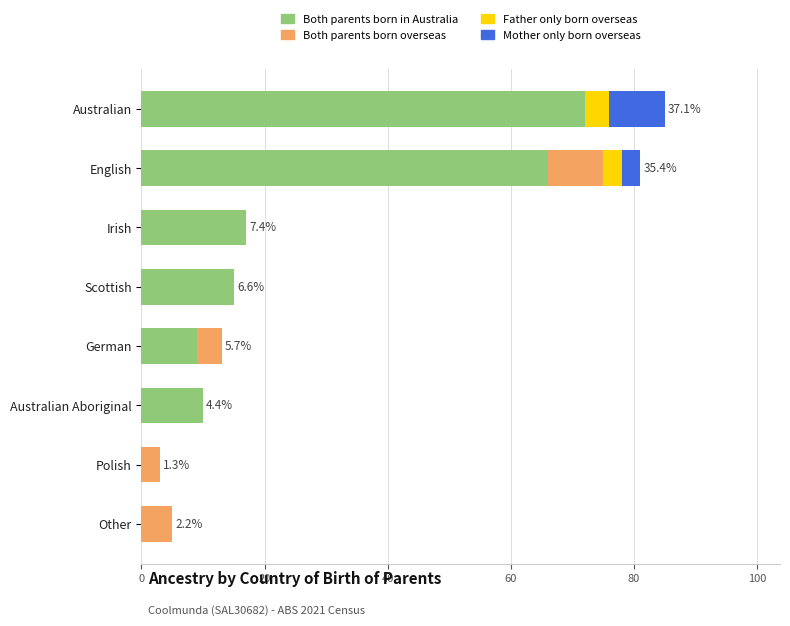

How many distinct data groups are displayed?

4